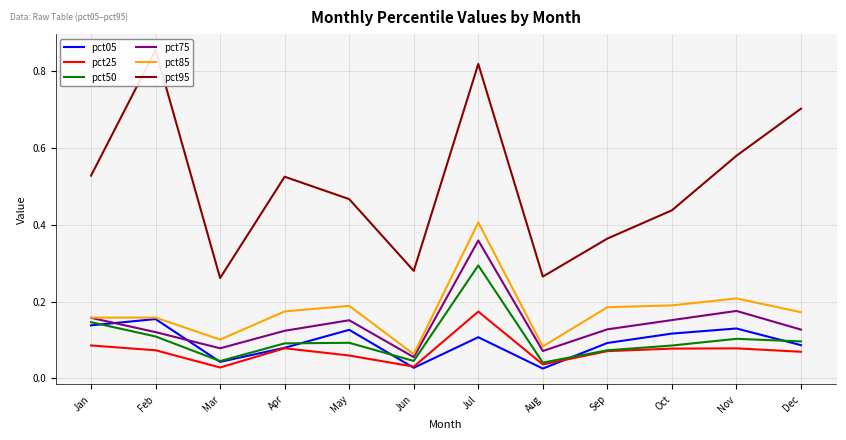

Which series has the largest range (max minus min)?

pct95